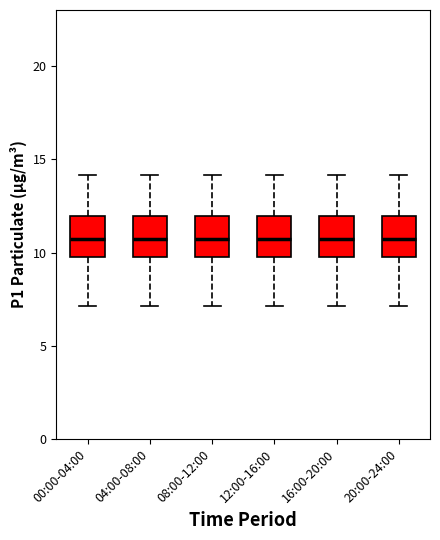

Reading left to right, transcribe this box plot: for each box, give where its median line is, the range the box spans, and where its two whiskers end, as read against the y-axis. The values are not printed on the chart, so give them approximately, as read against the axis.

00:00-04:00: median 10.5, box 9.5 to 12.0, whiskers 7.0 to 14.0
04:00-08:00: median 10.5, box 9.5 to 12.0, whiskers 7.0 to 14.0
08:00-12:00: median 10.5, box 9.5 to 12.0, whiskers 7.0 to 14.0
12:00-16:00: median 10.5, box 9.5 to 12.0, whiskers 7.0 to 14.0
16:00-20:00: median 10.5, box 9.5 to 12.0, whiskers 7.0 to 14.0
20:00-24:00: median 10.5, box 9.5 to 12.0, whiskers 7.0 to 14.0